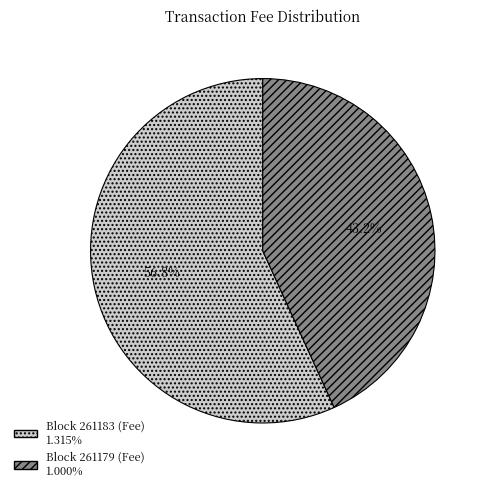

Is there a majority slice in this chart?

Yes